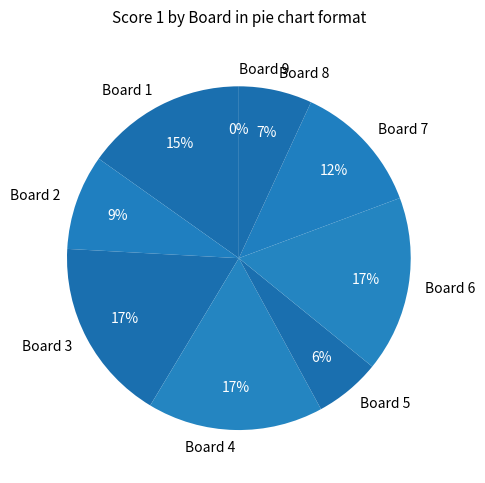

Which has a higher value, Board 2 or Board 3?

Board 3